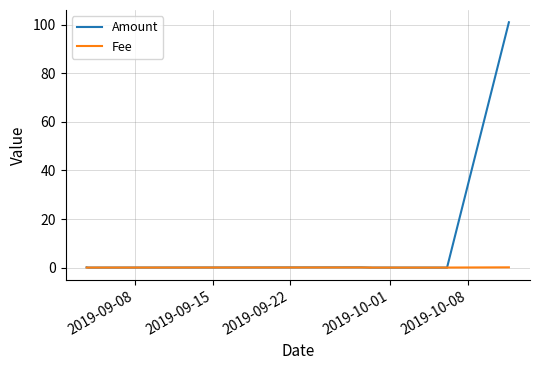

True or false: Fee has a value of 0.0 at 2019-09-08.

True